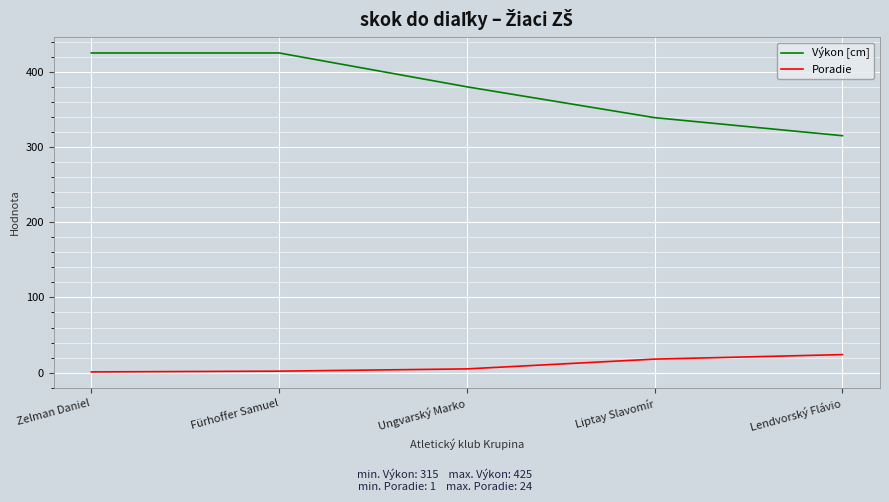

What is the difference between the highest and lowest values at Fürhoffer Samuel?

423